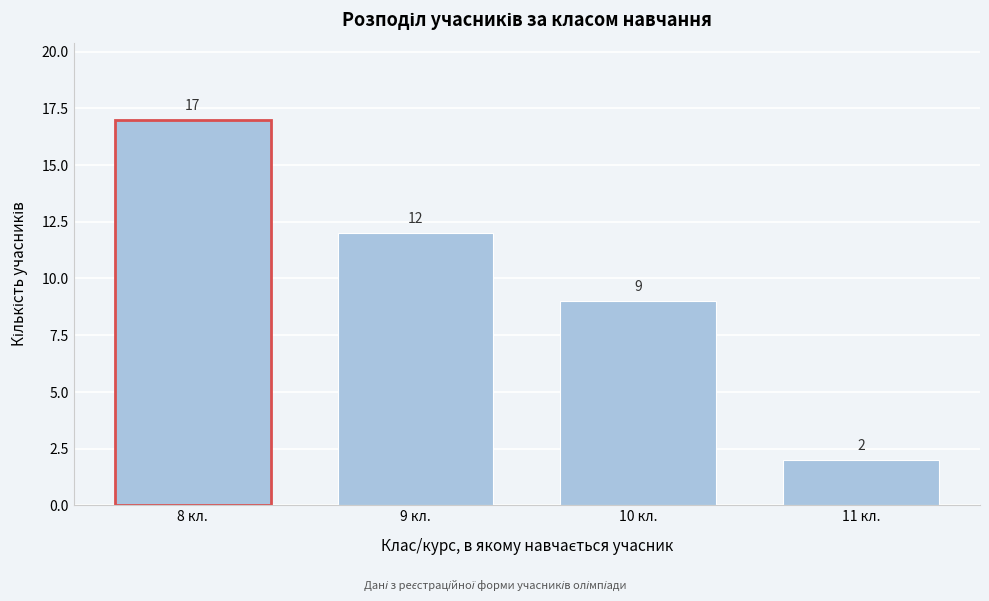

Reading right to left, transcribe all the data shown in this chart.

2	9	12	17